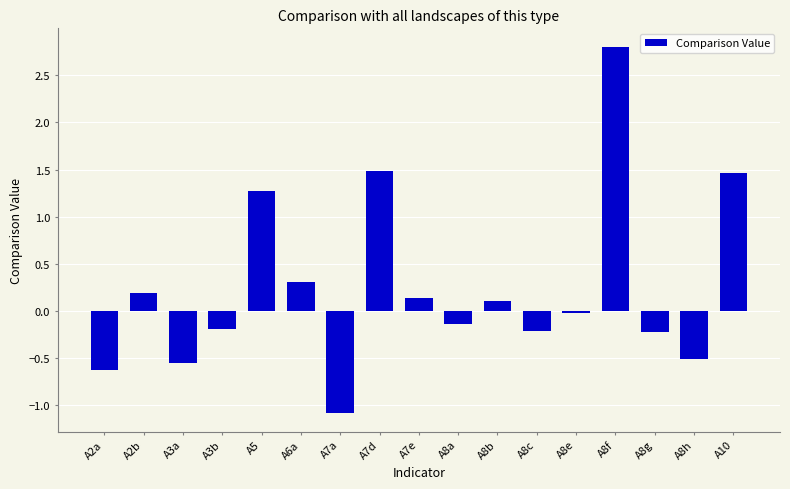

What value does the data have at A8c?

-0.2